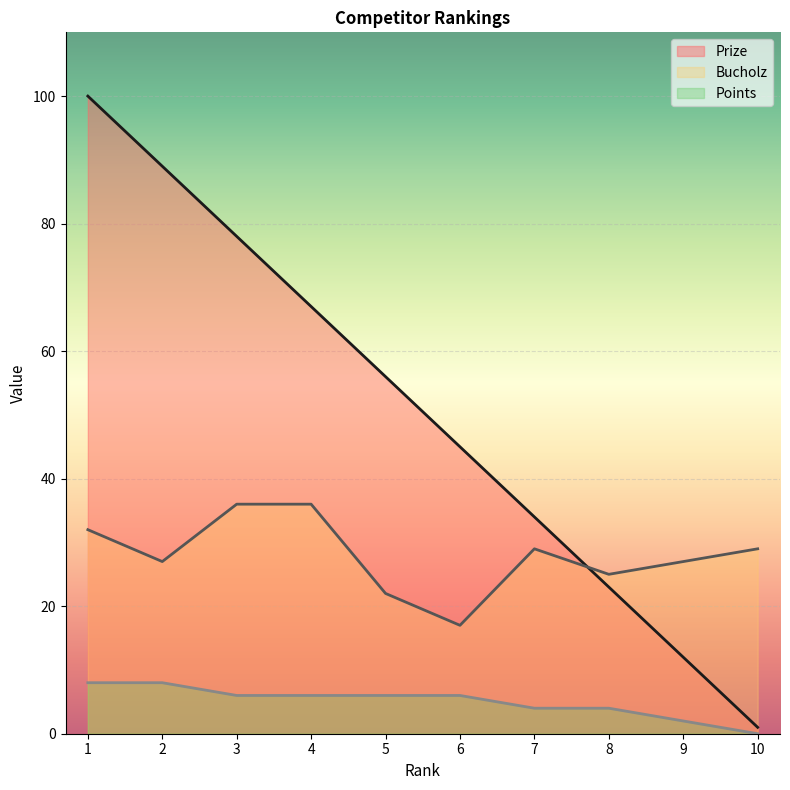

What is the difference between the maximum and minimum values in the Prize series?

99